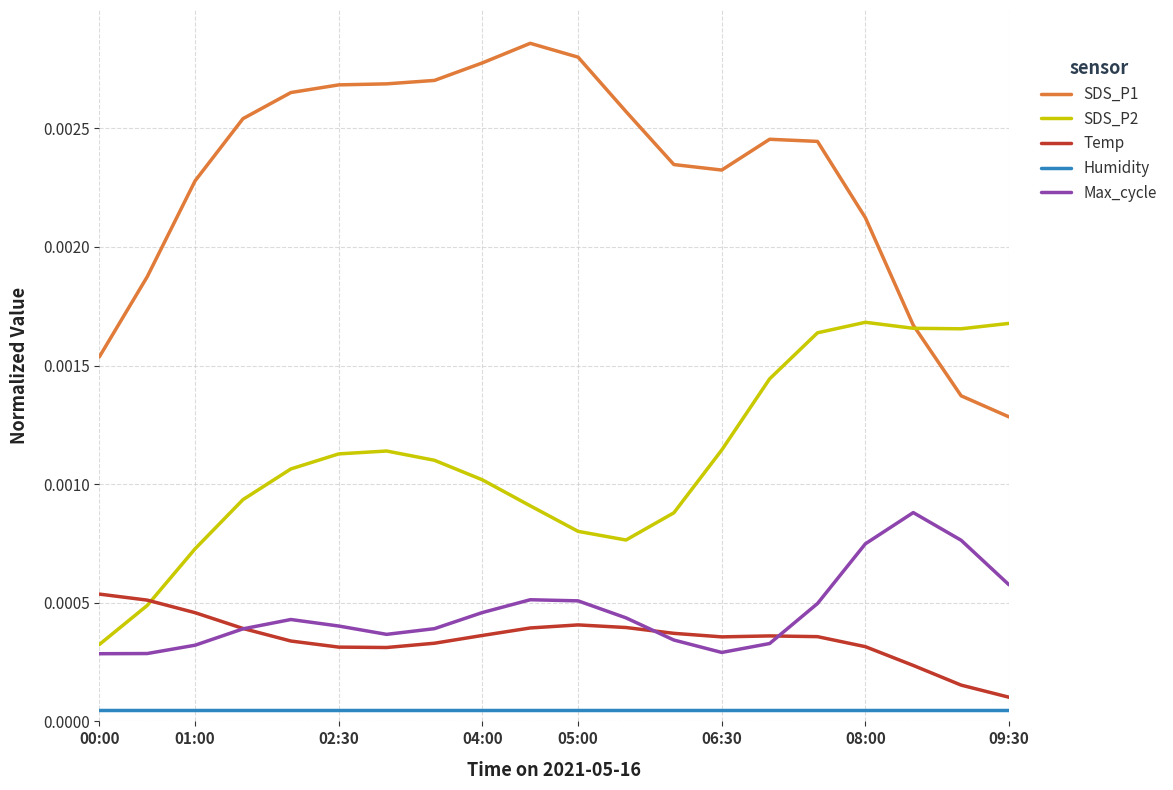

List the series in order of their peak value, lowest first.

Humidity, Temp, Max_cycle, SDS_P2, SDS_P1